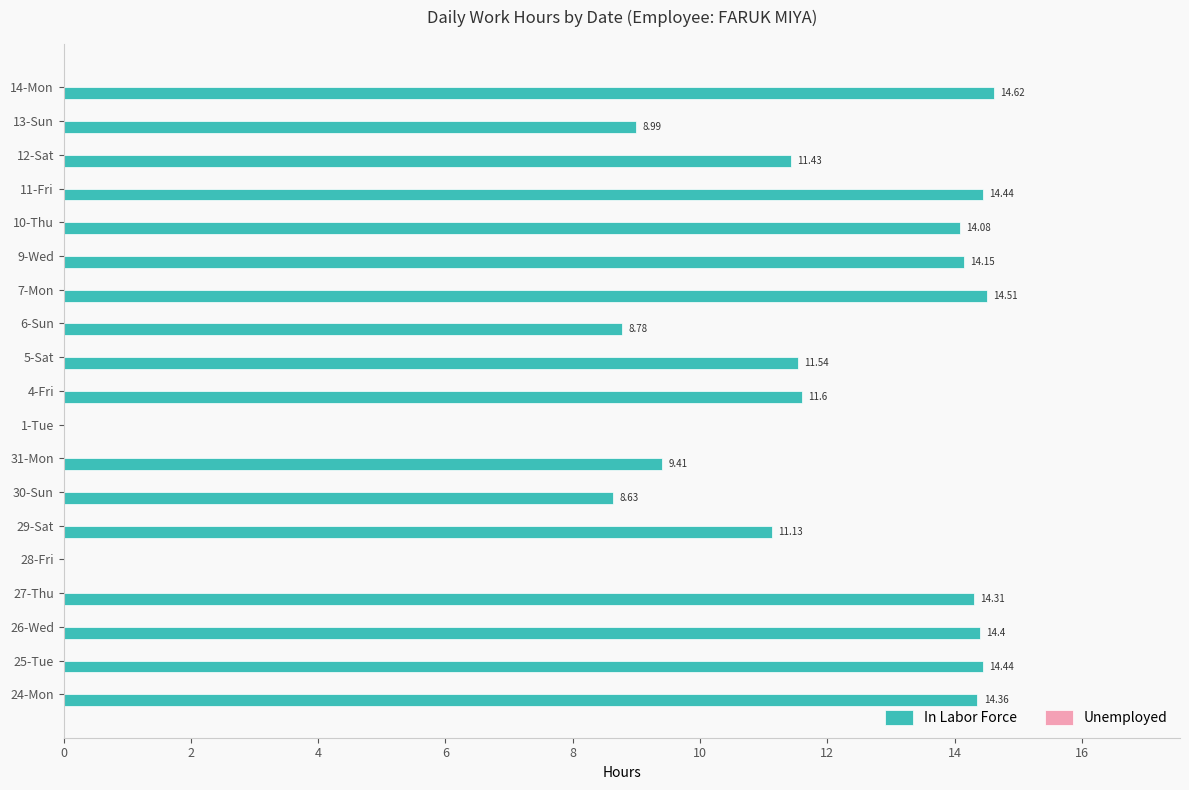

Approximately how many times larger is the value at 30-Sun compared to 11-Fri?

0.6